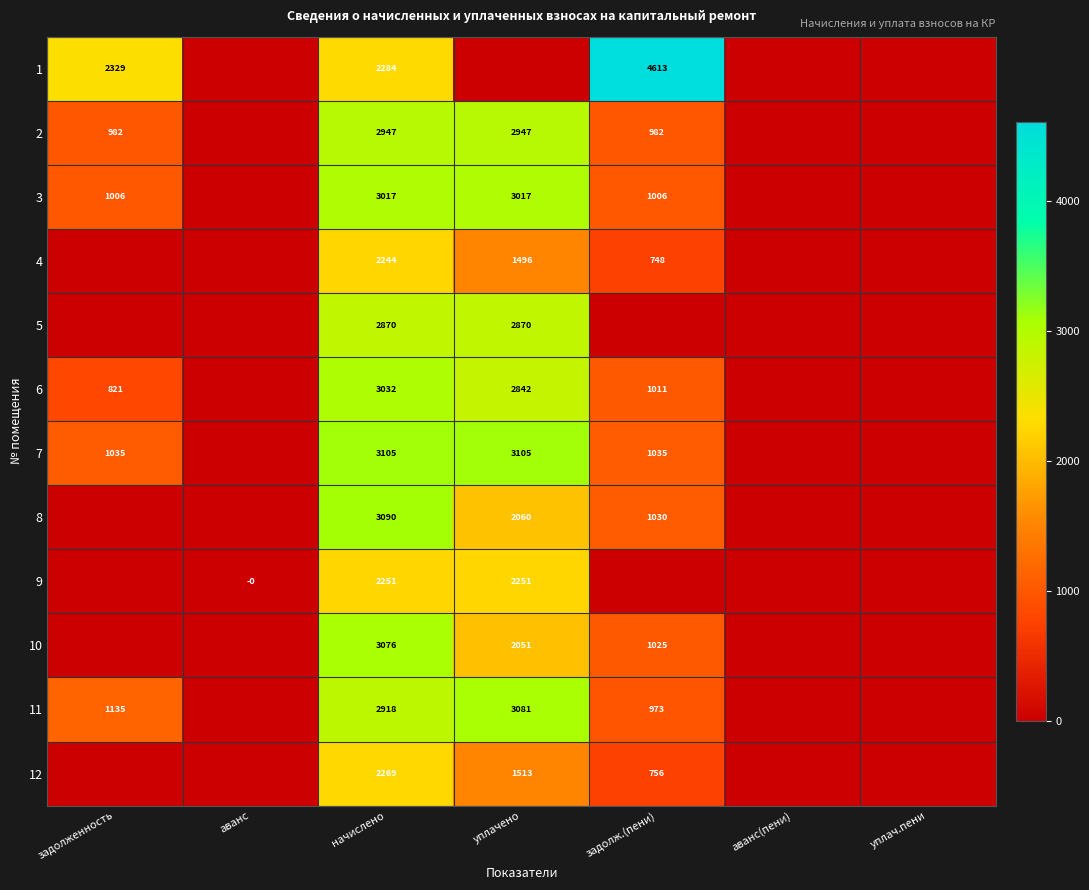

The value of 1 at задолженность is 3665. True or false?

False